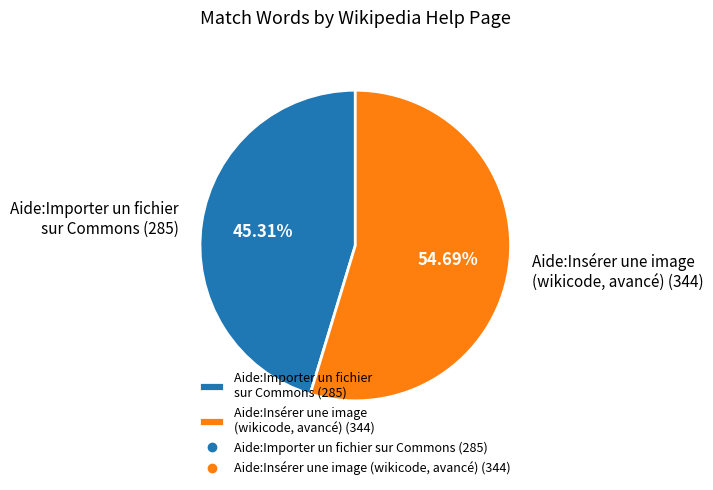

What percentage is the Aide:Insérer une image (wikicode, avancé) slice, to the nearest percent?

55%